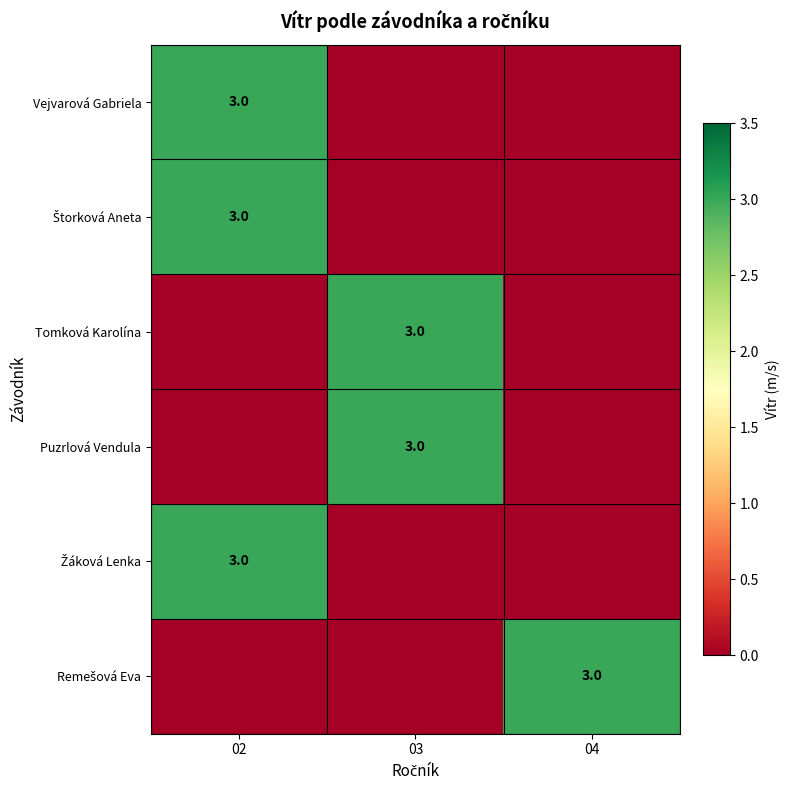

Between 03 and 04, which series saw the biggest shift?

Tomková Karolína